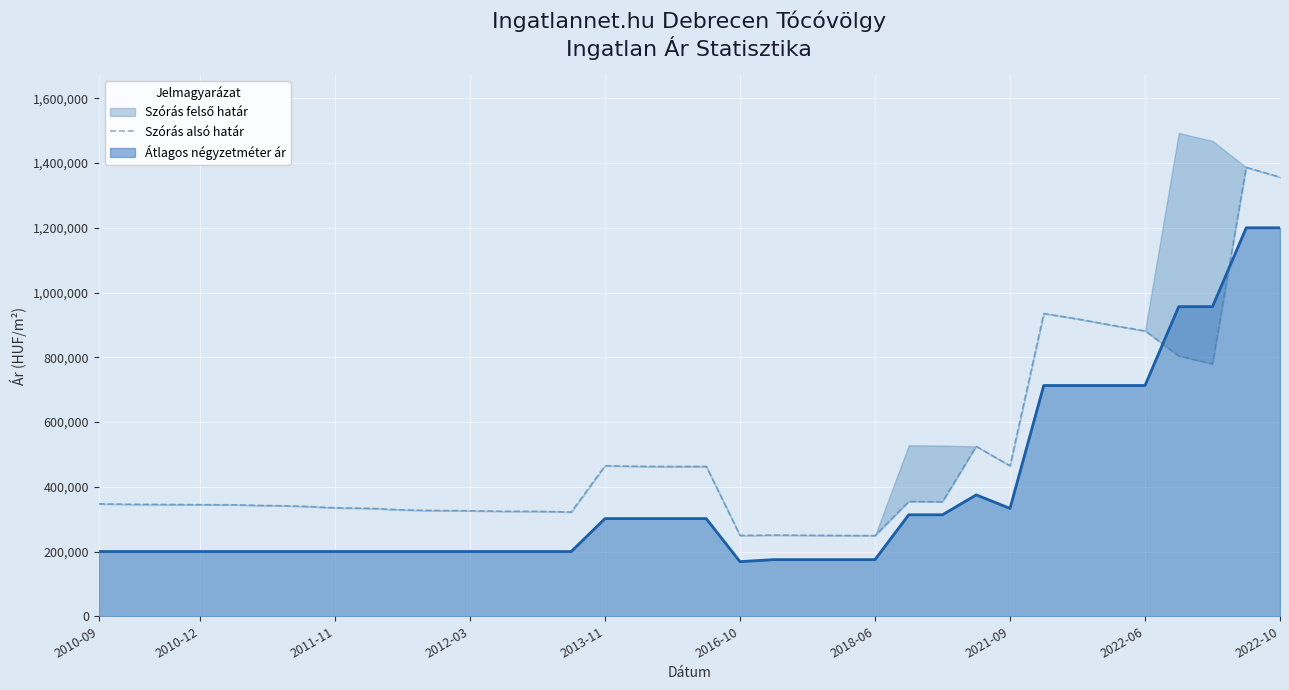

What is the highest value of the Átlagos négyzetméter ár series?

1200000